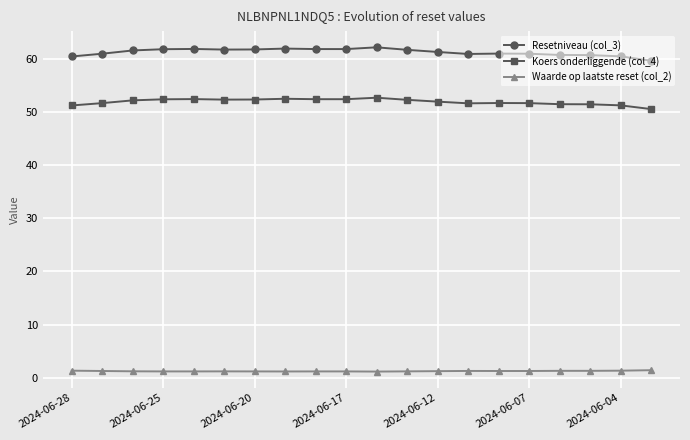

In Koers onderliggende (col_4), how many points are higher than both neighbors (excluding endpoints)?

4